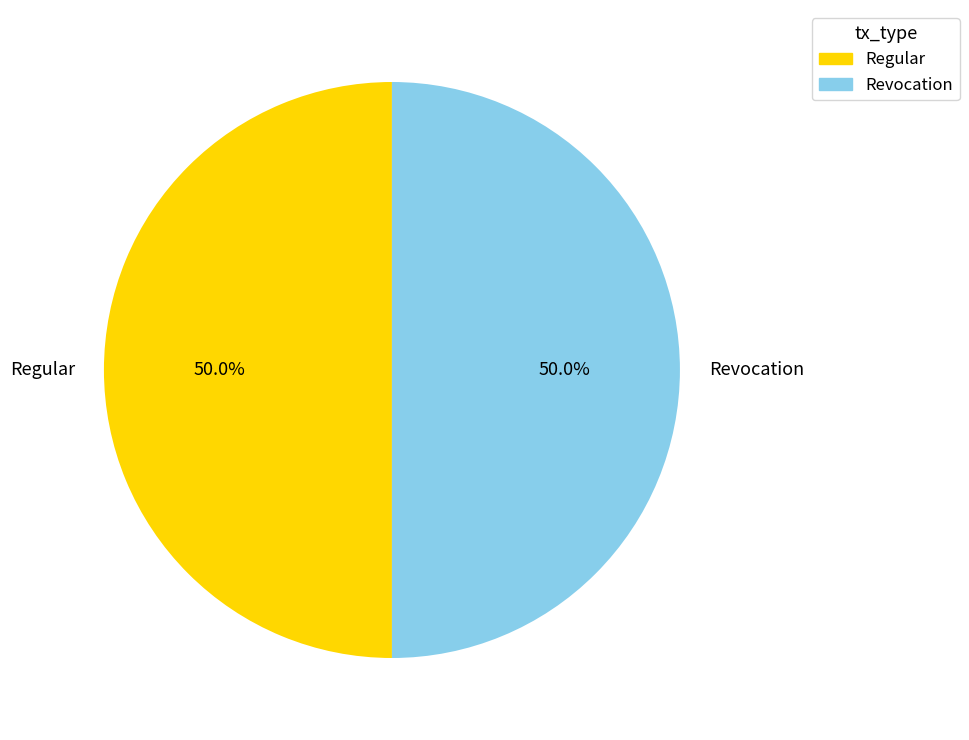

The Revocation slice represents 43% of the pie. True or false?

False